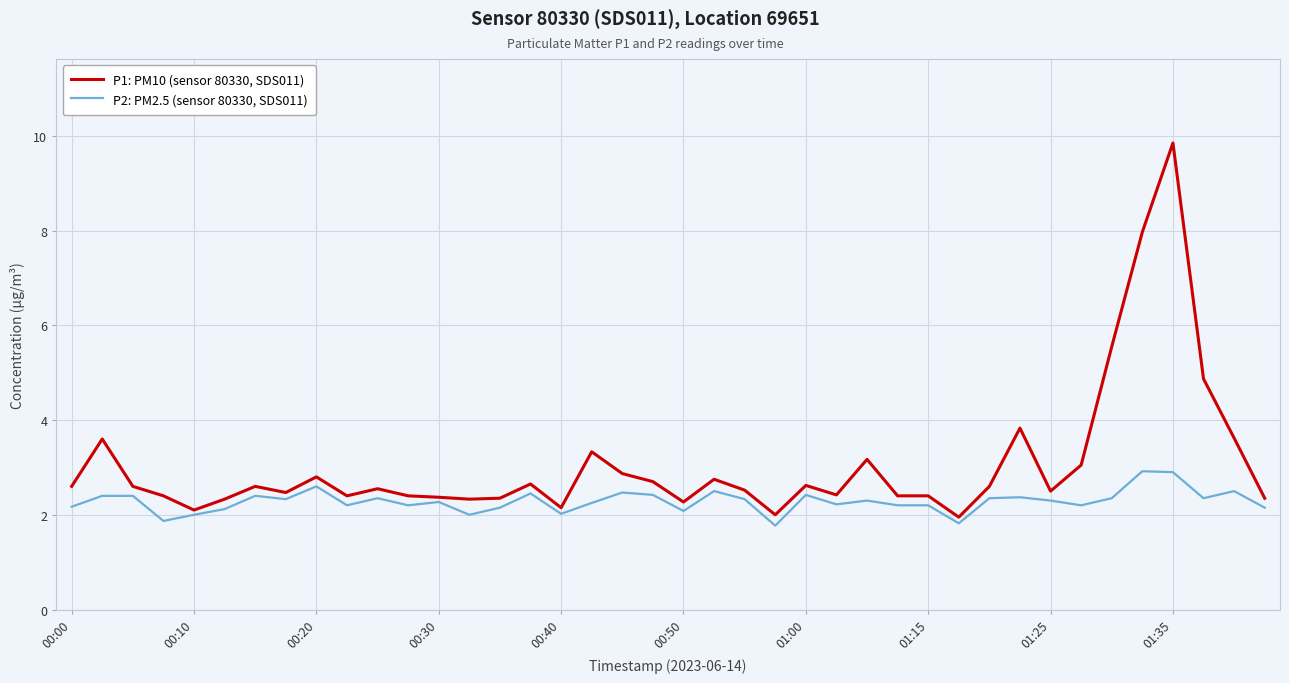

True or false: P1: PM10 (sensor 80330, SDS011) has more than 1 points higher than both neighbors.

True